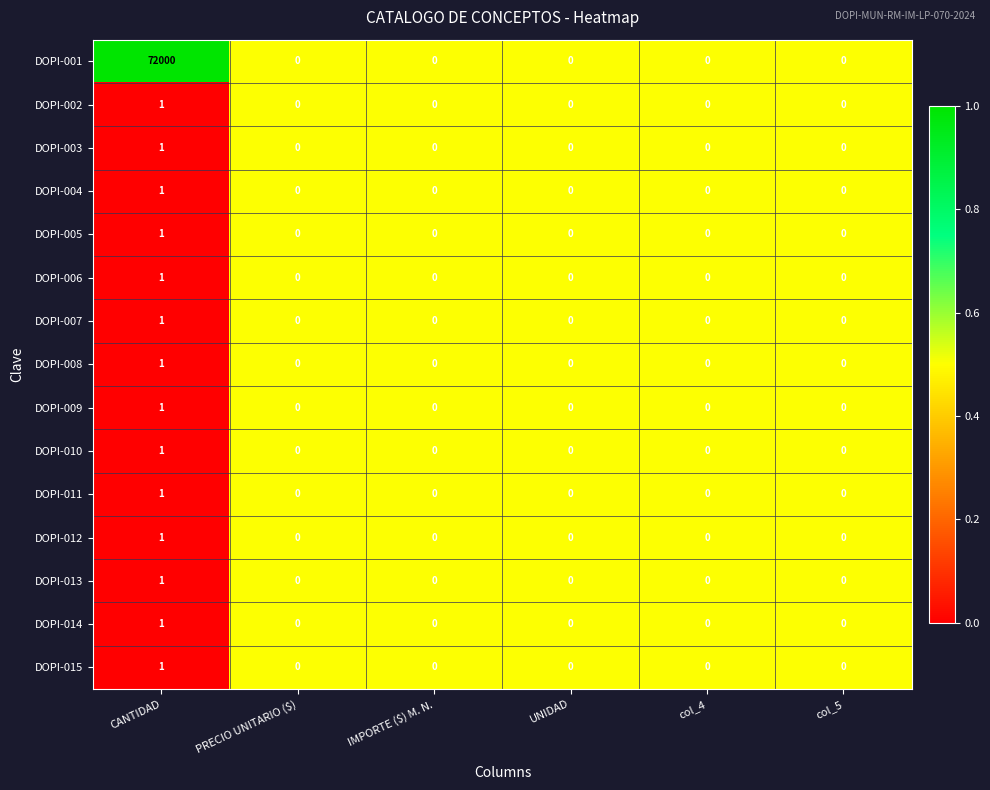

Which series has the largest total across all categories?

DOPI-001